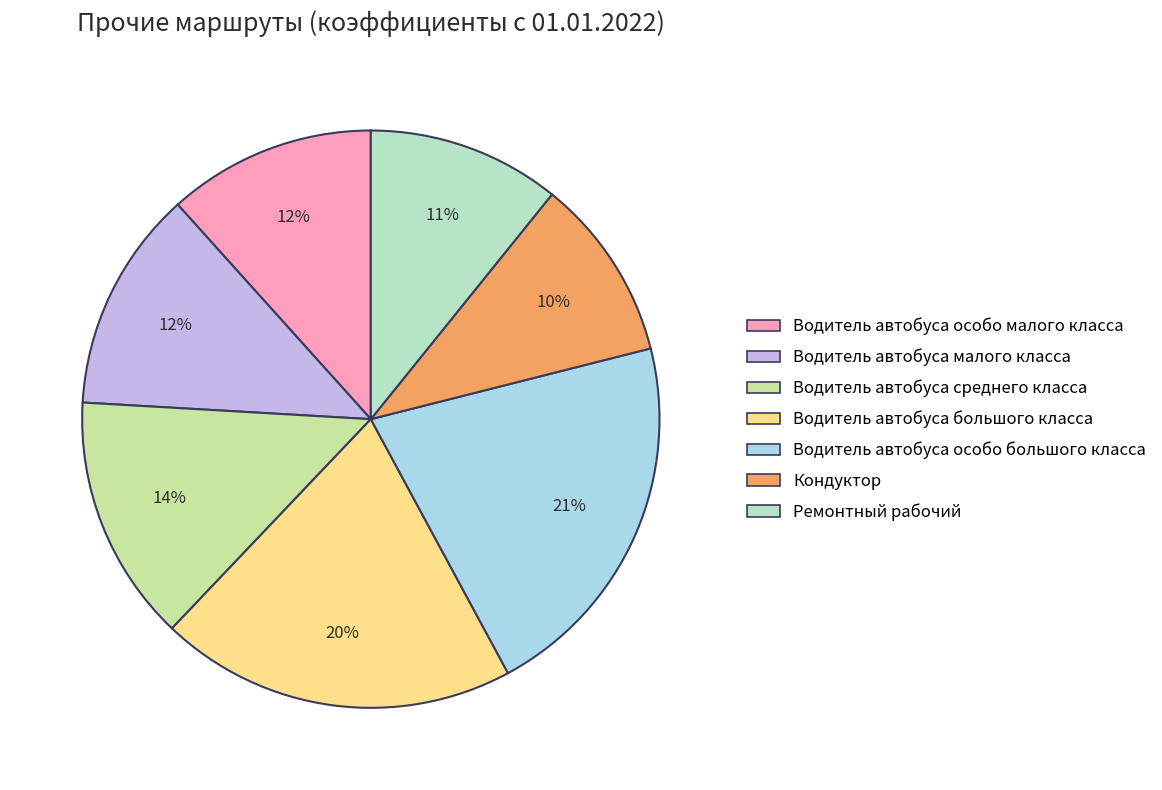

Approximately how many times larger is the value at Водитель автобуса особо большого класса compared to Ремонтный рабочий?

1.9